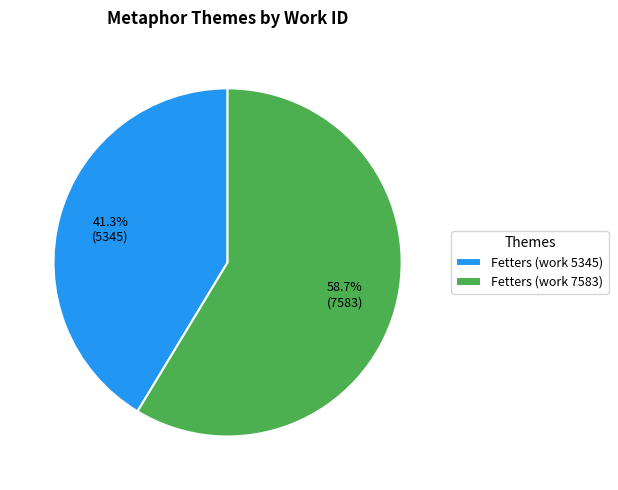

Rank the categories by value from lowest to highest.

Fetters (work 5345), Fetters (work 7583)